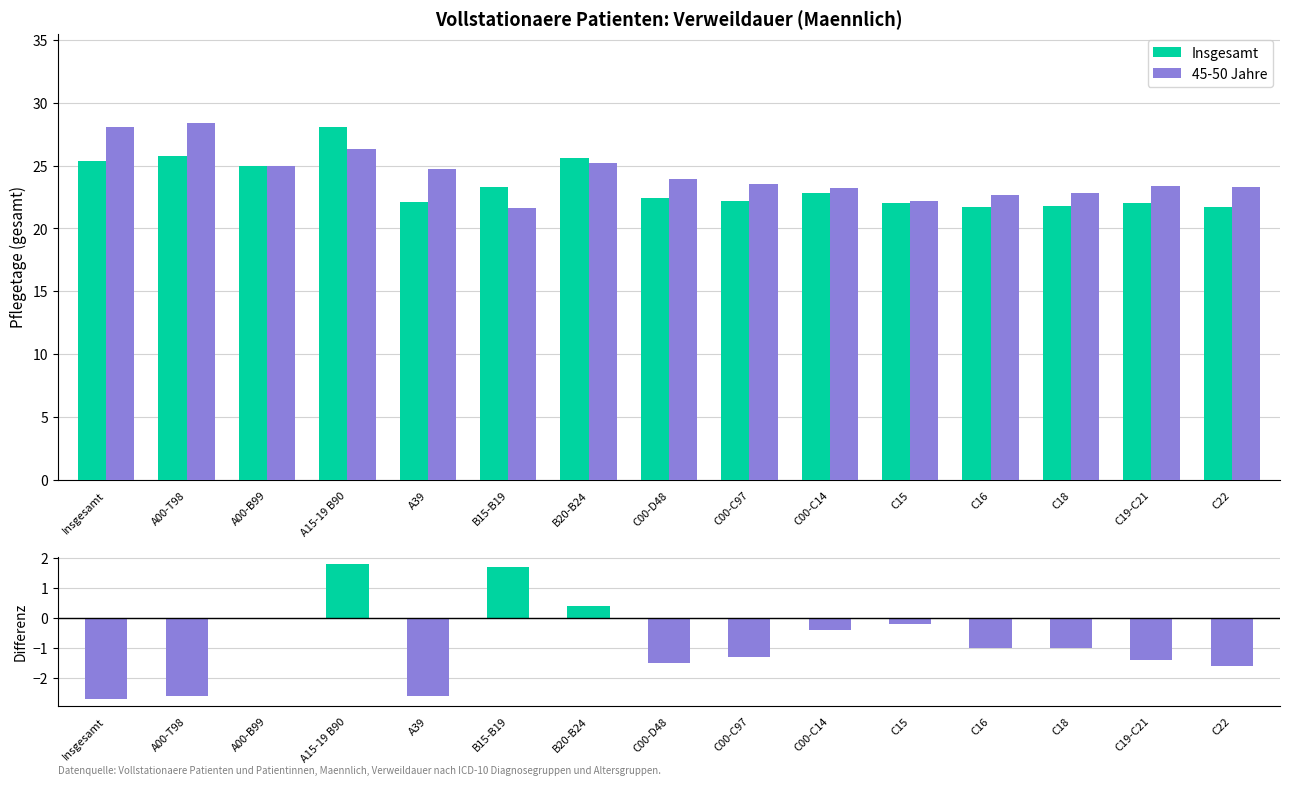

Reading left to right, what are all the values shown in this chart?

Insgesamt: Insgesamt=25.4	A00-T98=25.8	A00-B99=25.0	A15-19 B90=28.1	A39=22.1	B15-B19=23.3	B20-B24=25.6	C00-D48=22.4	C00-C97=22.2	C00-C14=22.8	C15=22.0	C16=21.7	C18=21.8	C19-C21=22.0	C22=21.7
45-50 Jahre: Insgesamt=28.1	A00-T98=28.4	A00-B99=25.0	A15-19 B90=26.3	A39=24.7	B15-B19=21.6	B20-B24=25.2	C00-D48=23.9	C00-C97=23.5	C00-C14=23.2	C15=22.2	C16=22.7	C18=22.8	C19-C21=23.4	C22=23.3
Differenz: Insgesamt=-2.7	A00-T98=-2.6	A00-B99=0.0	A15-19 B90=1.8	A39=-2.6	B15-B19=1.7	B20-B24=0.4	C00-D48=-1.5	C00-C97=-1.3	C00-C14=-0.4	C15=-0.2	C16=-1.0	C18=-1.0	C19-C21=-1.4	C22=-1.6